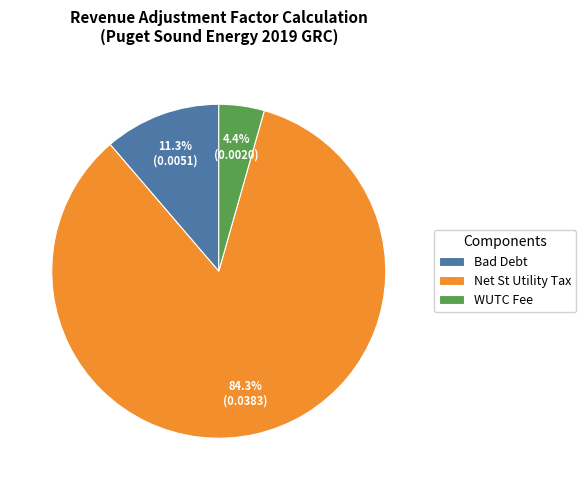

To the nearest percent, what portion does Net St Utility Tax represent?

84%